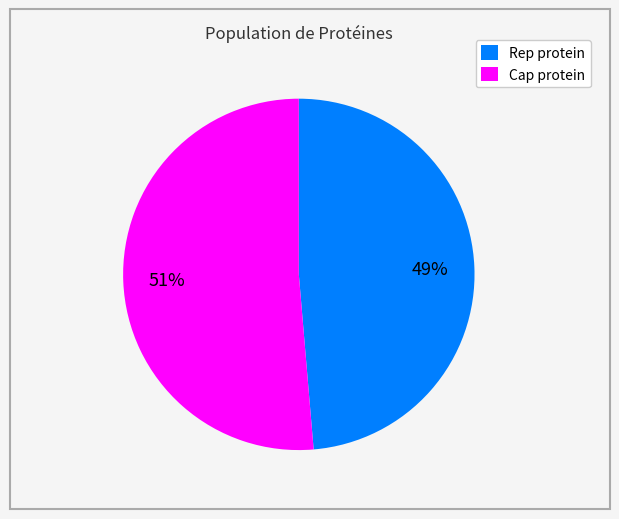

Which category has the biggest portion of the pie?

Cap protein